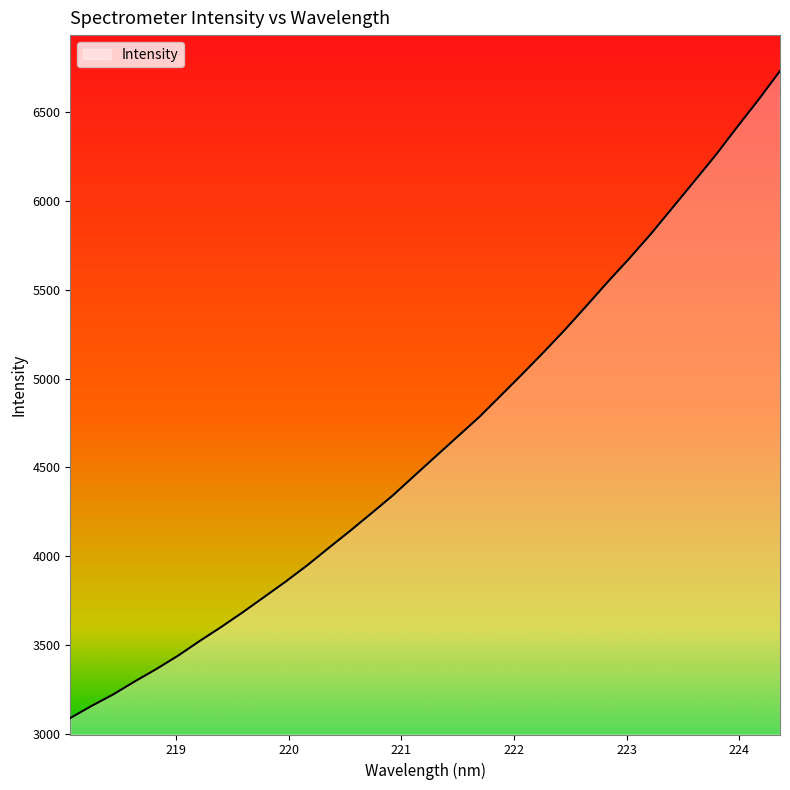

What is the minimum value shown in the chart?

3089.7